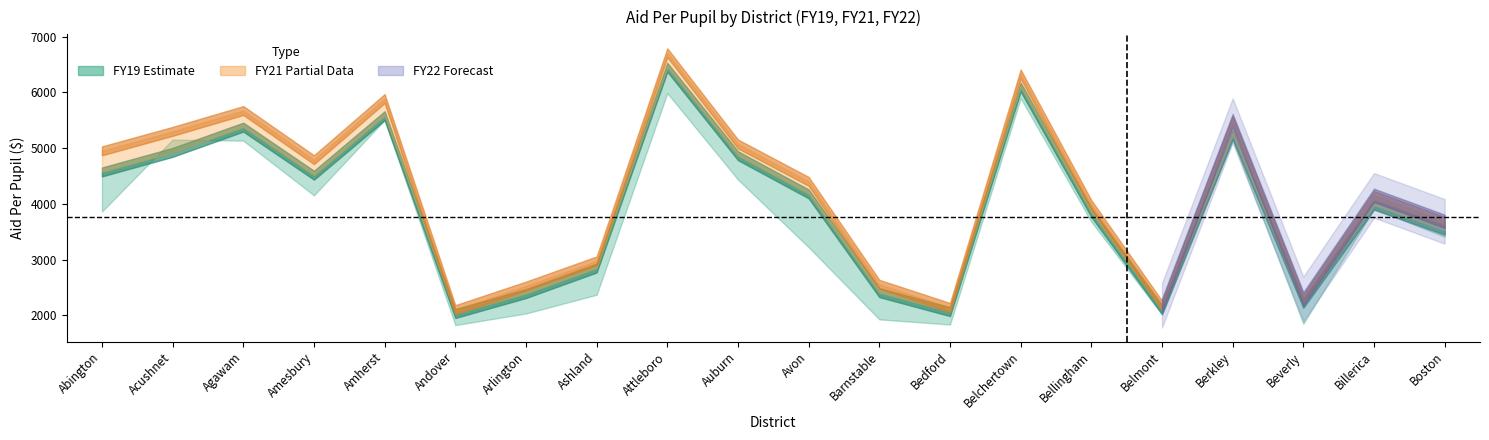

What is the difference between the maximum and minimum values in the FY21AidPerPupil series?

4417.1